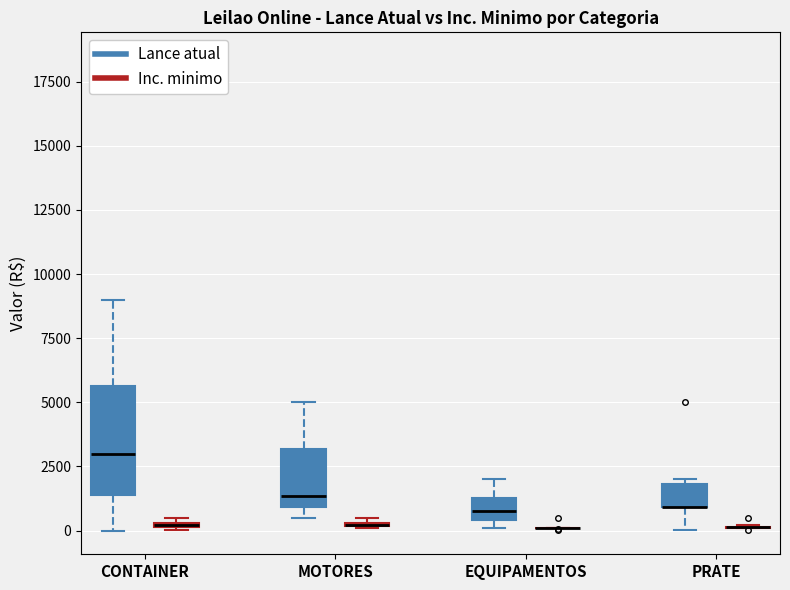

Comparing the boxes themselves (not the whiskers), which one is the tallest?

CONTAINER (Lance atual)